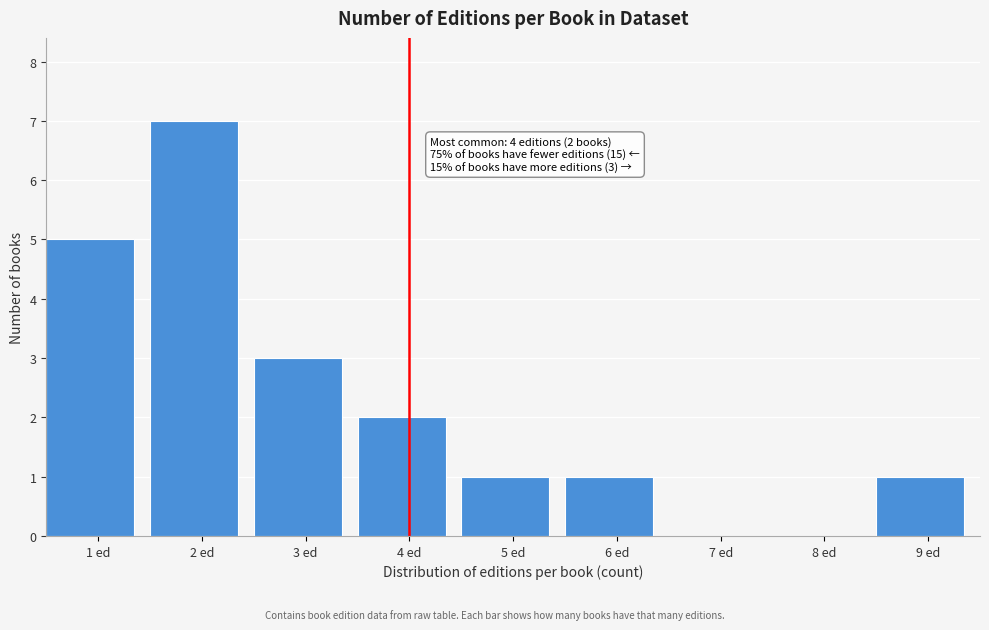

Reading right to left, list all the values displayed in this chart.

9 ed=1	8 ed=0	7 ed=0	6 ed=1	5 ed=1	4 ed=2	3 ed=3	2 ed=7	1 ed=5